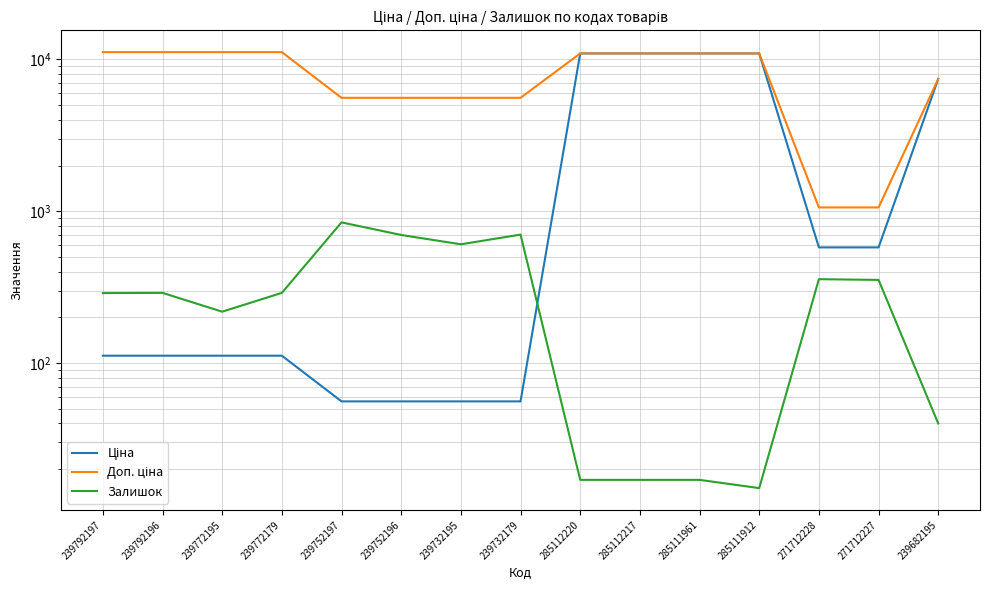

Reading left to right, list all the values displayed in this chart.

Ціна: 239792197=111.8	239792196=111.8	239772195=111.8	239772179=111.8	239752197=55.9	239752196=55.9	239732195=55.9	239732179=55.9	285112220=10964.4	285112217=10964.4	285111961=10964.4	285111912=10964.4	271712228=578.1	271712227=578.1	239682195=7444.6
Доп. ціна: 239792197=11182.0	239792196=11182.0	239772195=11182.0	239772179=11182.0	239752197=5591.0	239752196=5591.0	239732195=5591.0	239732179=5591.0	285112220=10964.4	285112217=10964.4	285111961=10964.4	285111912=10964.4	271712228=1060.0	271712227=1060.0	239682195=7444.6
Залишок: 239792197=289.0	239792196=290.0	239772195=218.0	239772179=290.0	239752197=845.0	239752196=698.0	239732195=606.0	239732179=702.0	285112220=17.0	285112217=17.0	285111961=17.0	285111912=15.0	271712228=357.0	271712227=353.0	239682195=40.0